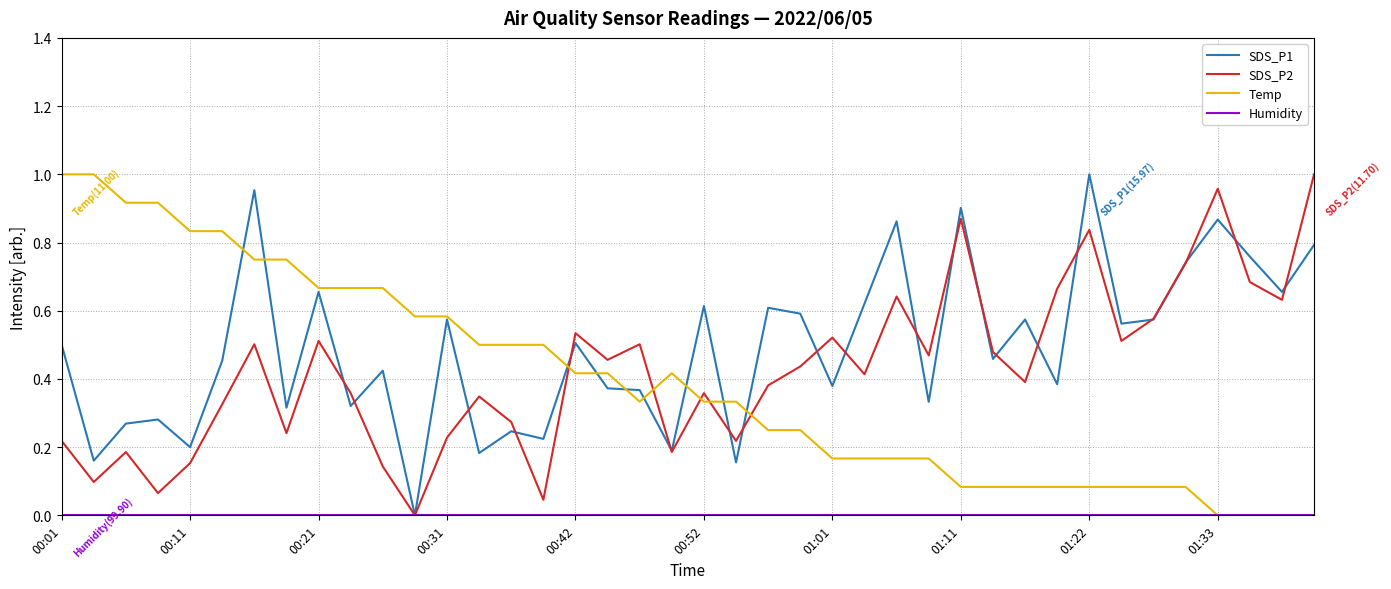

Which series has the largest total across all categories?

SDS_P1